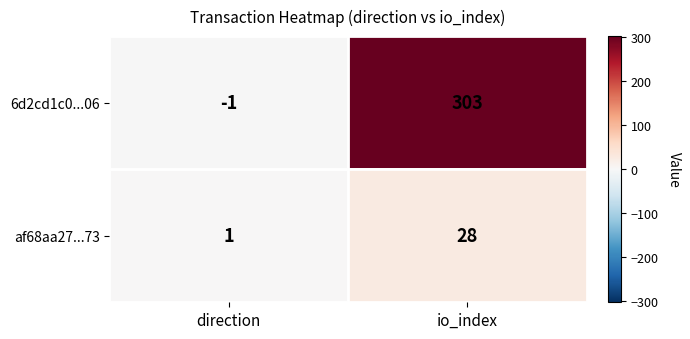

Which label corresponds to the largest value in the chart?

io_index